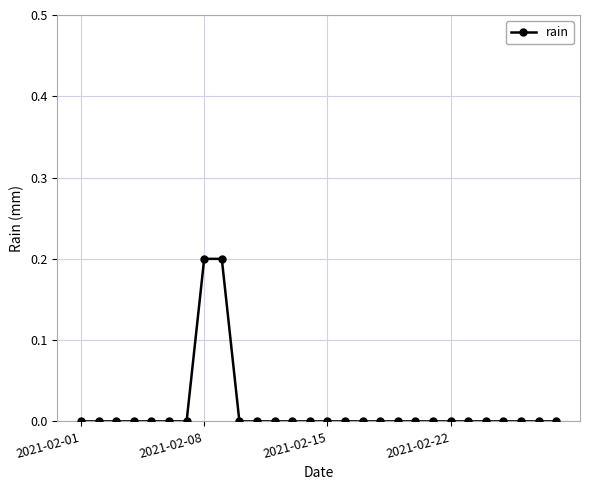

What is the sum of all values?

0.4